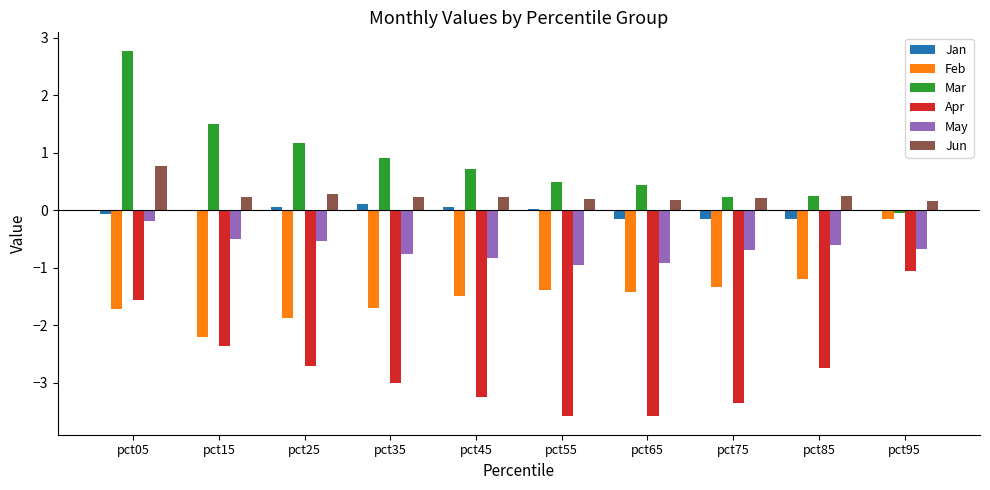

What is the sum of the May values at pct35 and pct25?

-1.3